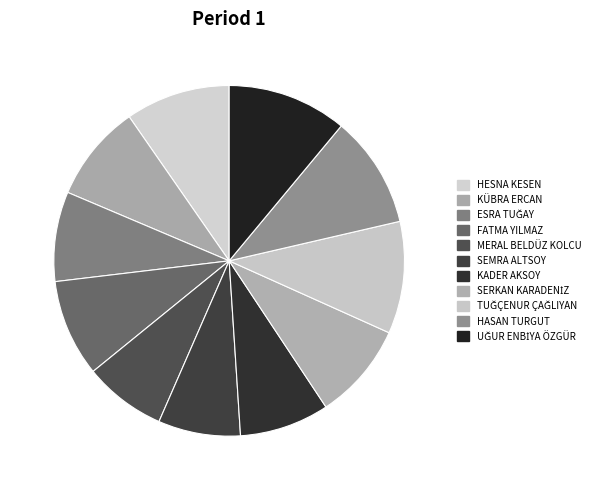

How many slices are in this pie chart?

11